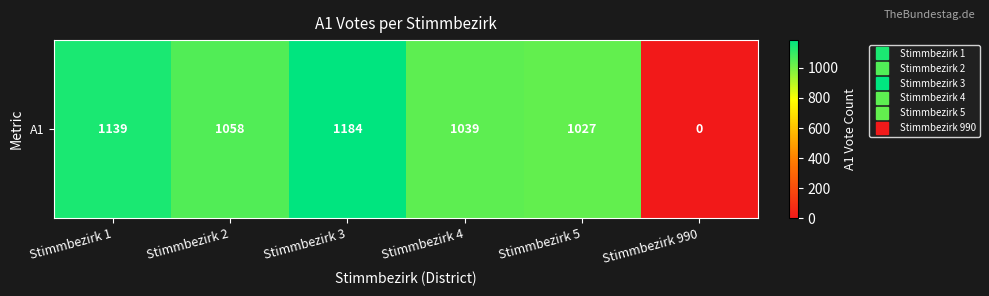

Rank the categories by value from lowest to highest.

Stimmbezirk 990, Stimmbezirk 5, Stimmbezirk 4, Stimmbezirk 2, Stimmbezirk 1, Stimmbezirk 3